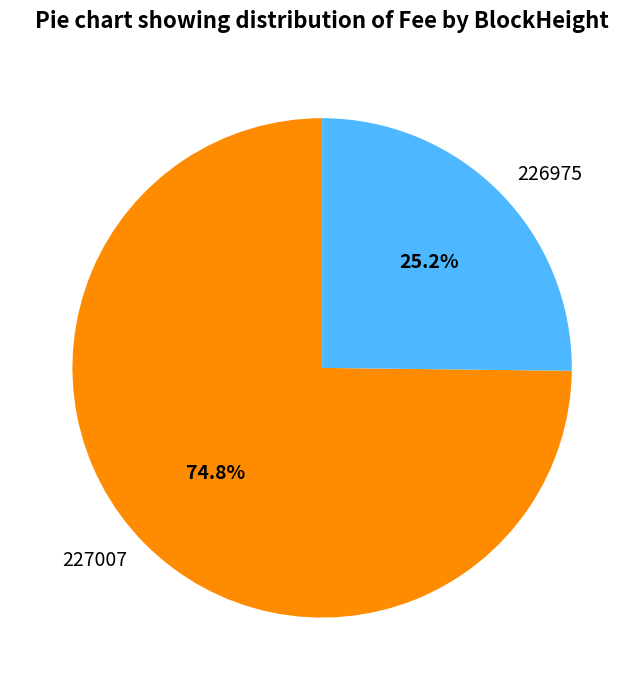

Rank the categories by value from lowest to highest.

226975, 227007